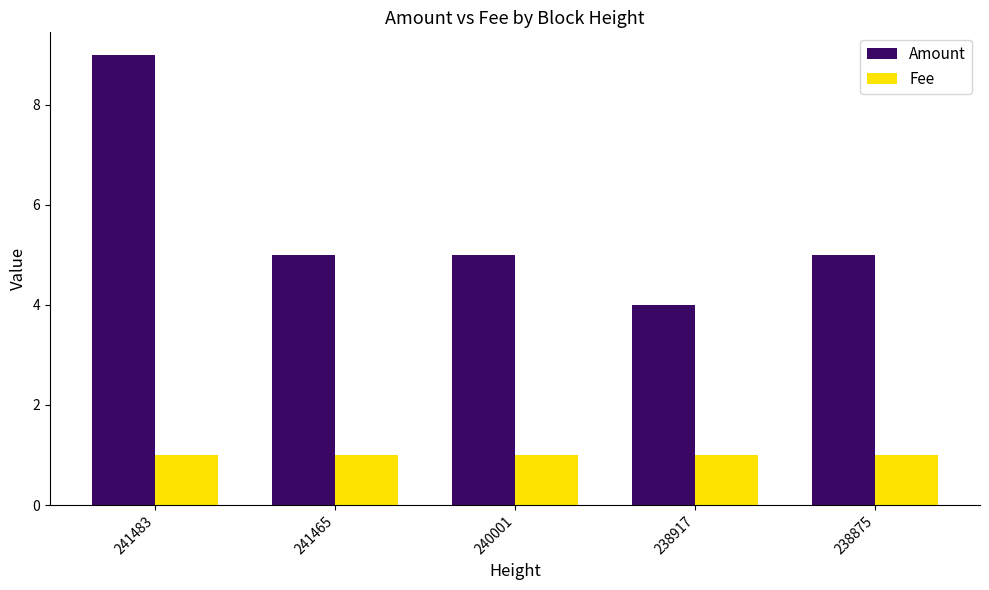

What is the value of the Amount bar at the 2nd from the left?

5